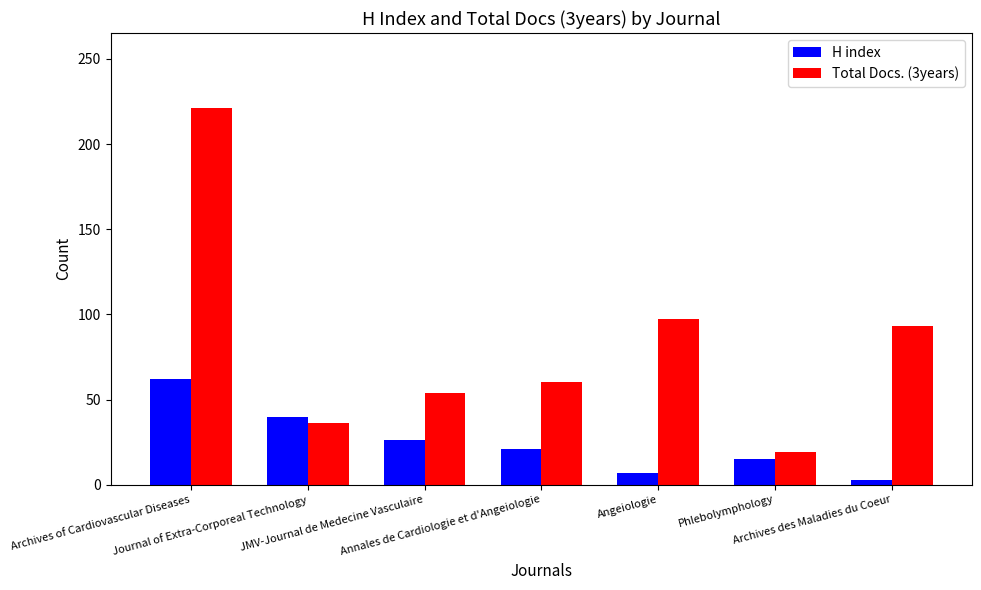

Which series changed the most between Phlebolymphology and Archives des Maladies du Coeur?

Total Docs. (3years)